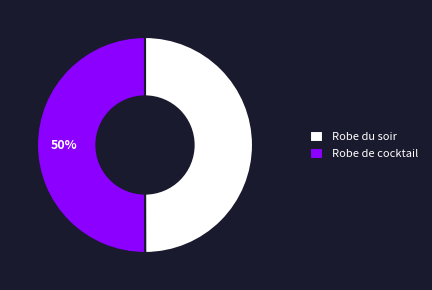

To the nearest percent, what percentage of the pie is Robe de cocktail?

50%